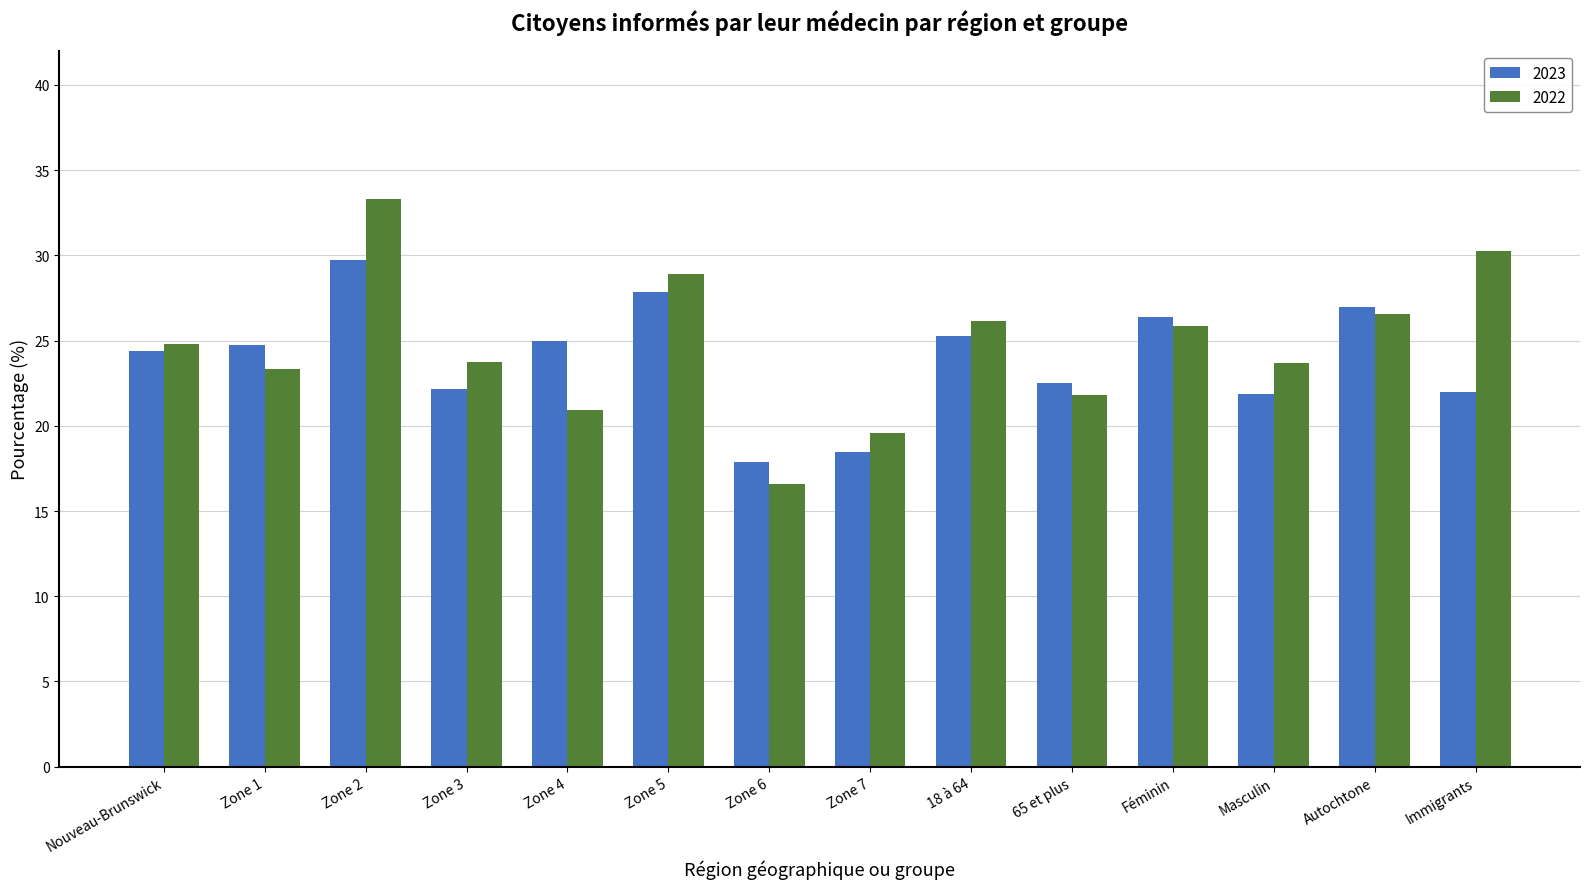

True or false: 2023 has a value of 25.3 at 18 à 64.

True